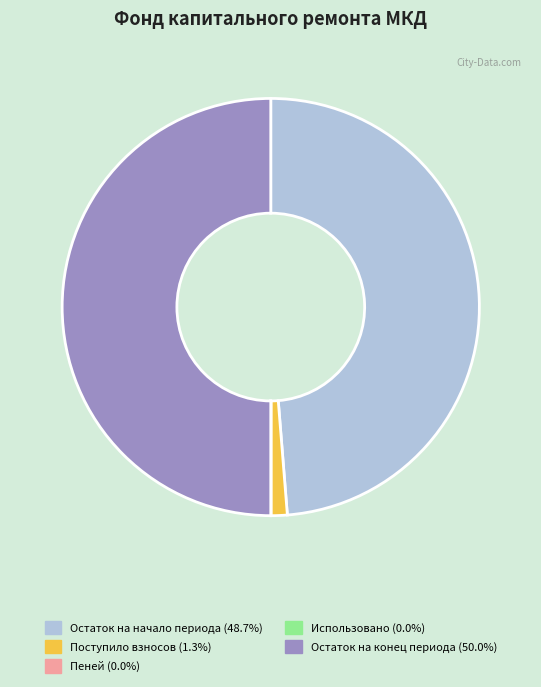

Does Остаток на начало периода (48.7%) account for over 50% of the chart?

No